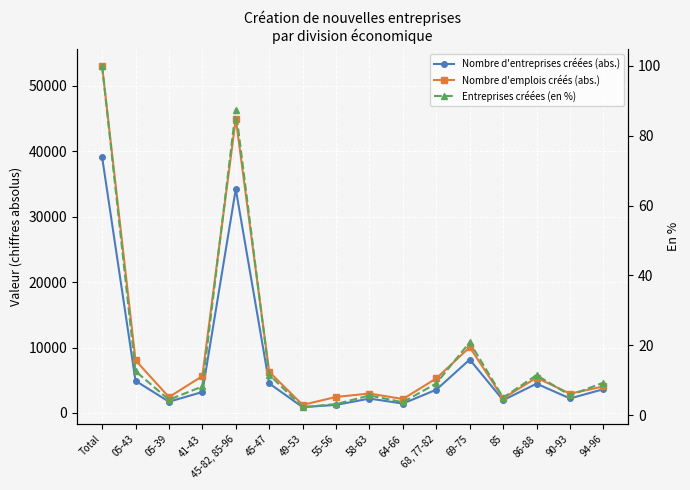

The value of Nombre d'emplois créés (abs.) at Total is 25697.0. True or false?

False